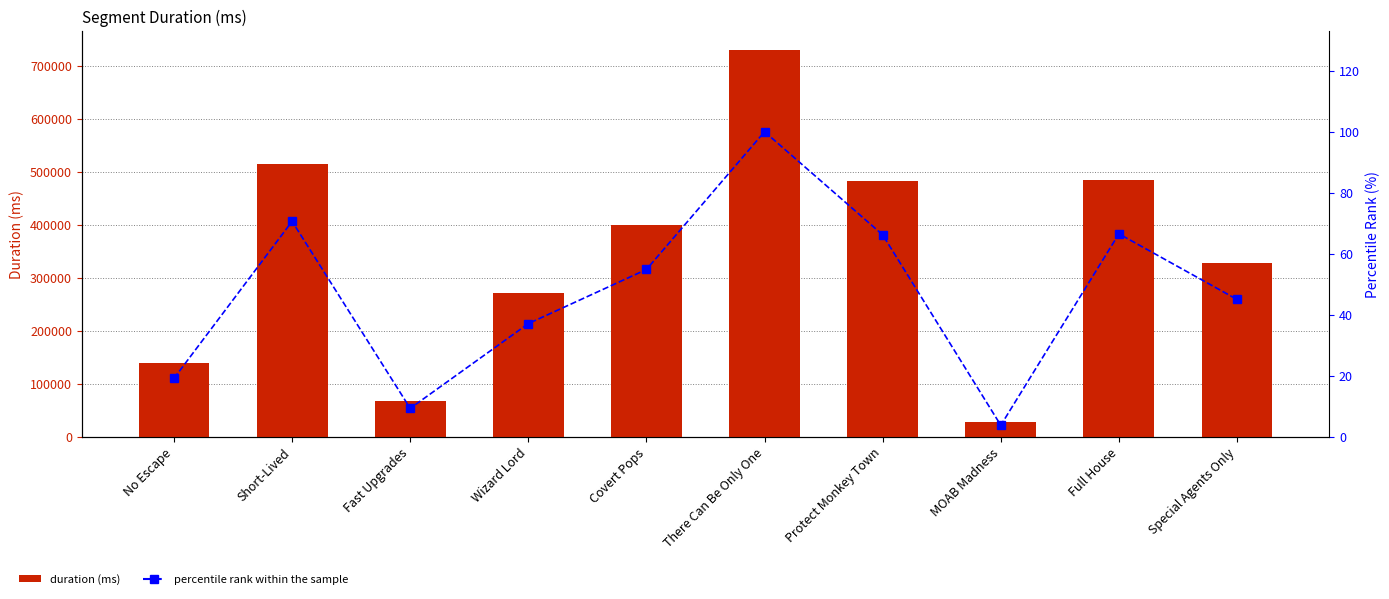

What are all the series names shown in the legend?

Duration (ms), percentile rank within the sample